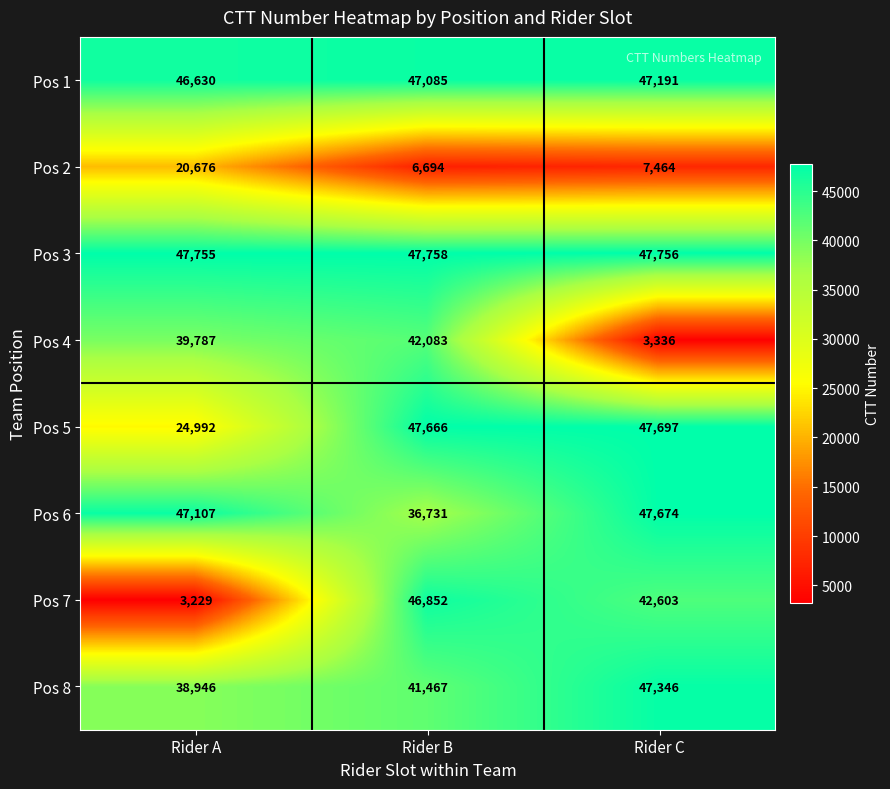

What is the greatest value displayed?

47758